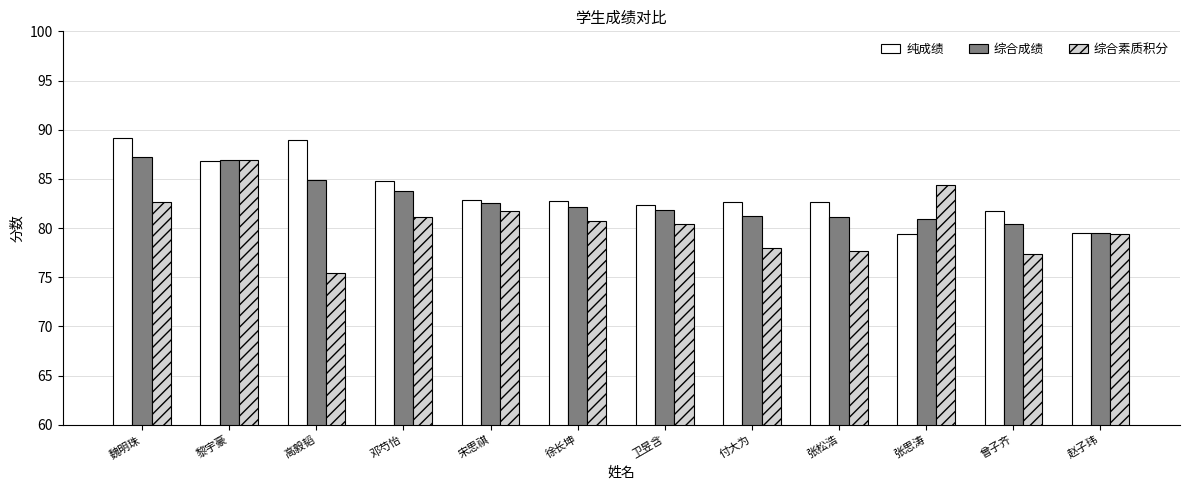

Rank the series at 魏明珠 from highest to lowest value.

纯成绩, 综合成绩, 综合素质积分